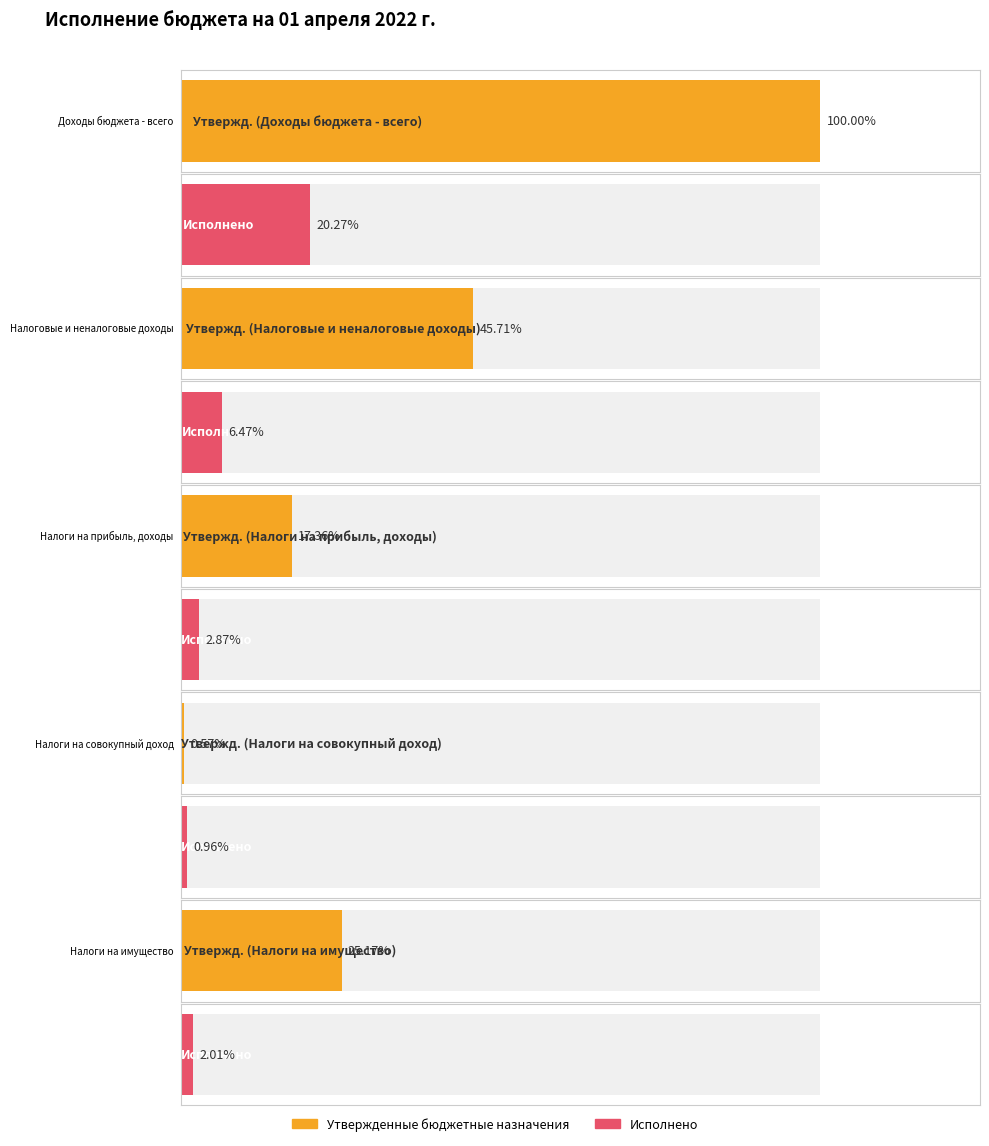

Reading right to left, what are all the values shown in this chart?

Утвержденные бюджетные назначения: НАЛОГИ НА ИМУЩЕСТВО=7952000.0	НАЛОГИ НА СОВОКУПНЫЙ ДОХОД=180500.0	НАЛОГИ НА ПРИБЫЛЬ, ДОХОДЫ=5484600.0	НАЛОГОВЫЕ И НЕНАЛОГОВЫЕ ДОХОДЫ=14441600.0	Доходы бюджета - всего=31592900.0
Исполнено: НАЛОГИ НА ИМУЩЕСТВО=635206.8	НАЛОГИ НА СОВОКУПНЫЙ ДОХОД=302117.2	НАЛОГИ НА ПРИБЫЛЬ, ДОХОДЫ=908048.4	НАЛОГОВЫЕ И НЕНАЛОГОВЫЕ ДОХОДЫ=2045191.8	Доходы бюджета - всего=6402876.2